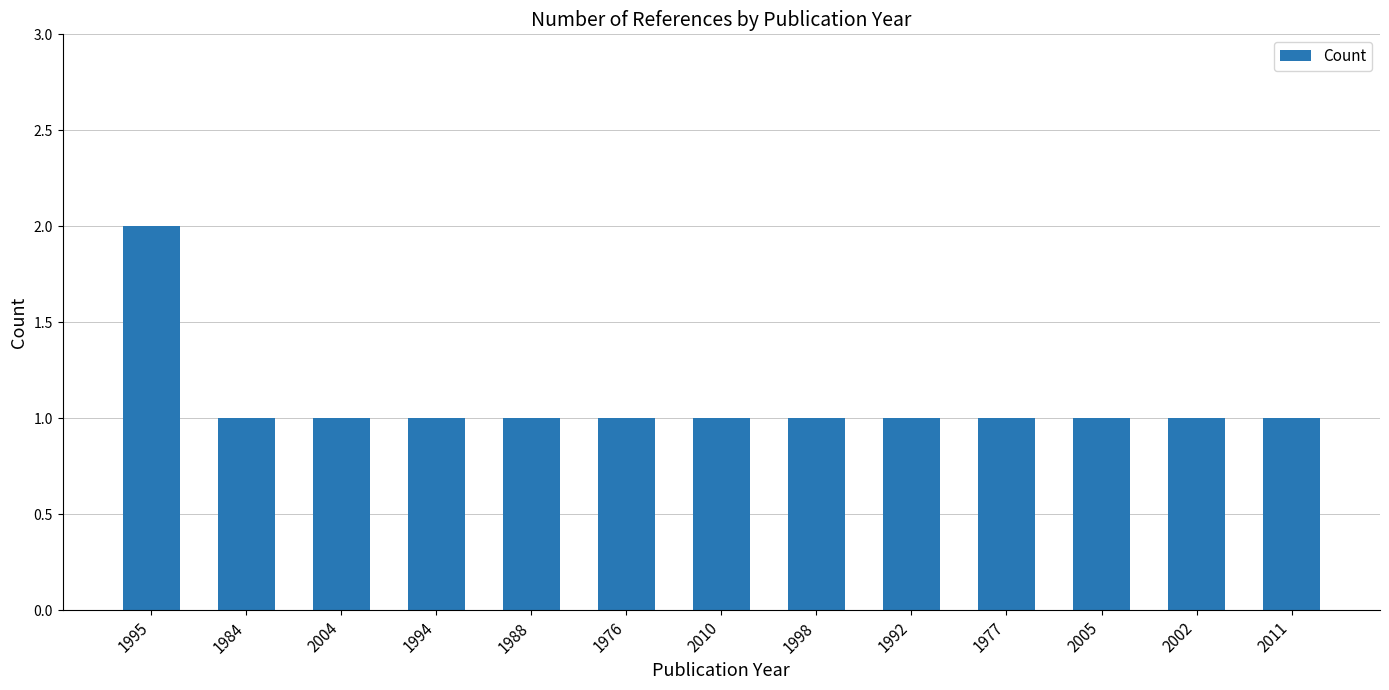

What is the value of the 6th bar from the left?

1